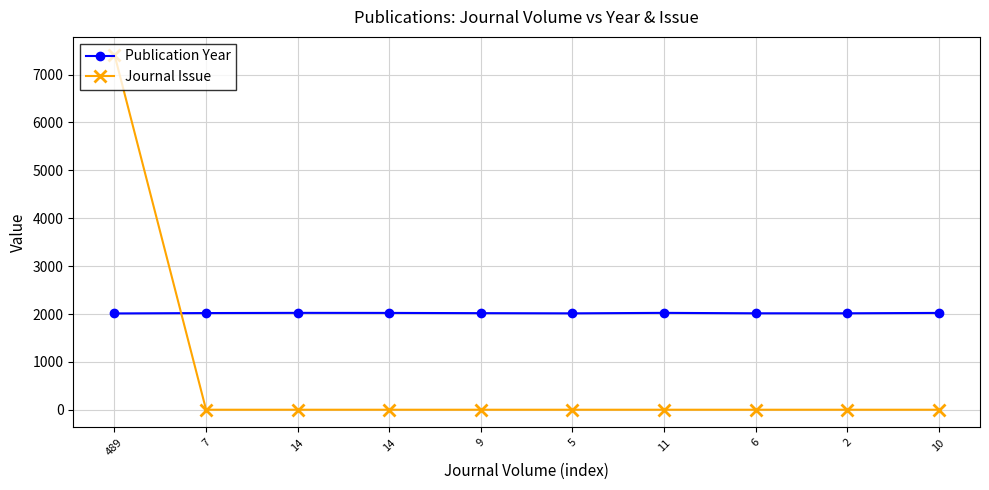

What is the sum of the Journal Issue values at 10 and 14?

2